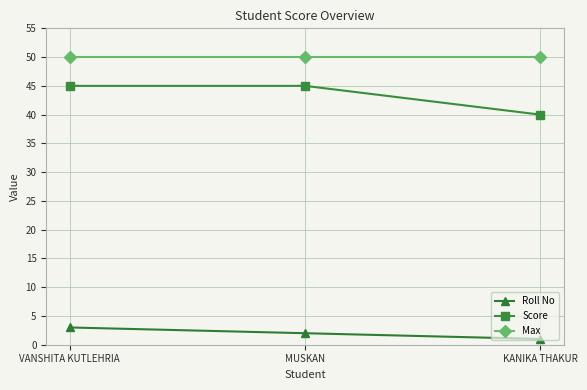

What is the sum of the Score values at MUSKAN and KANIKA THAKUR?

85